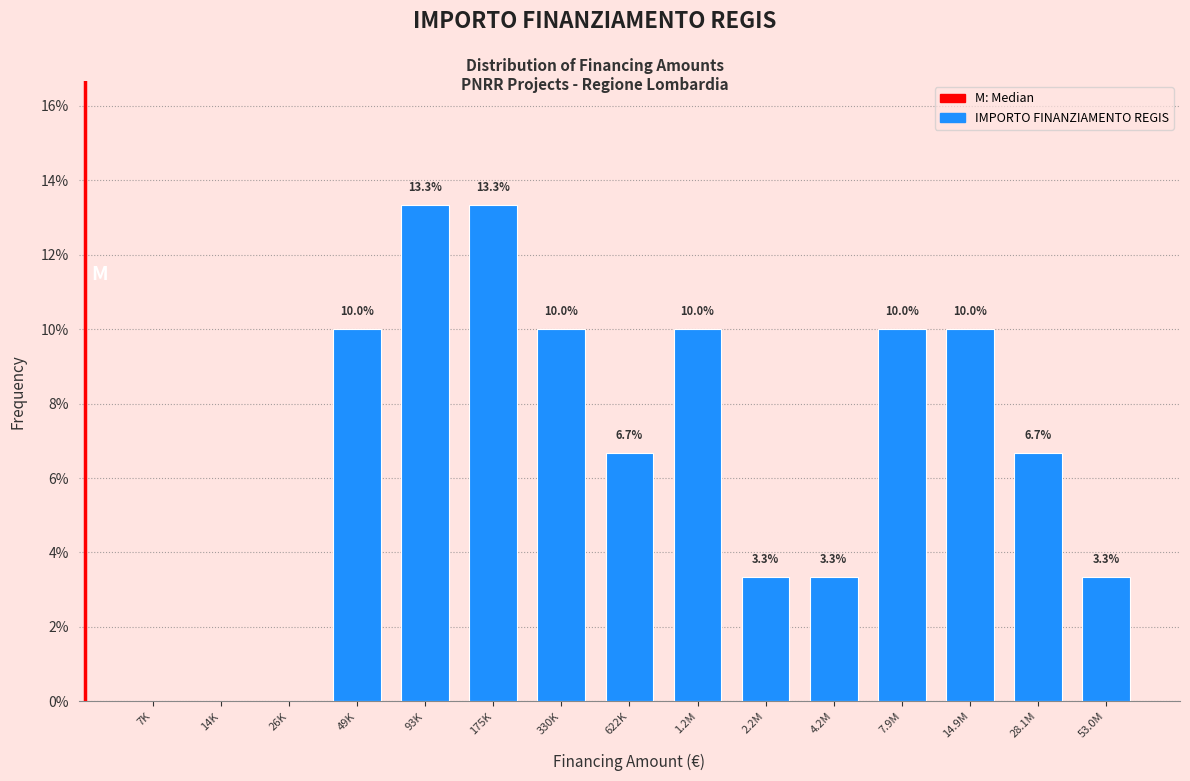

Reading left to right, transcribe all the data shown in this chart.

7K=0.0	14K=0.0	26K=0.0	49K=10.0	93K=13.3	175K=13.3	330K=10.0	622K=6.7	1.2M=10.0	2.2M=3.3	4.2M=3.3	7.9M=10.0	14.9M=10.0	28.1M=6.7	53.0M=3.3